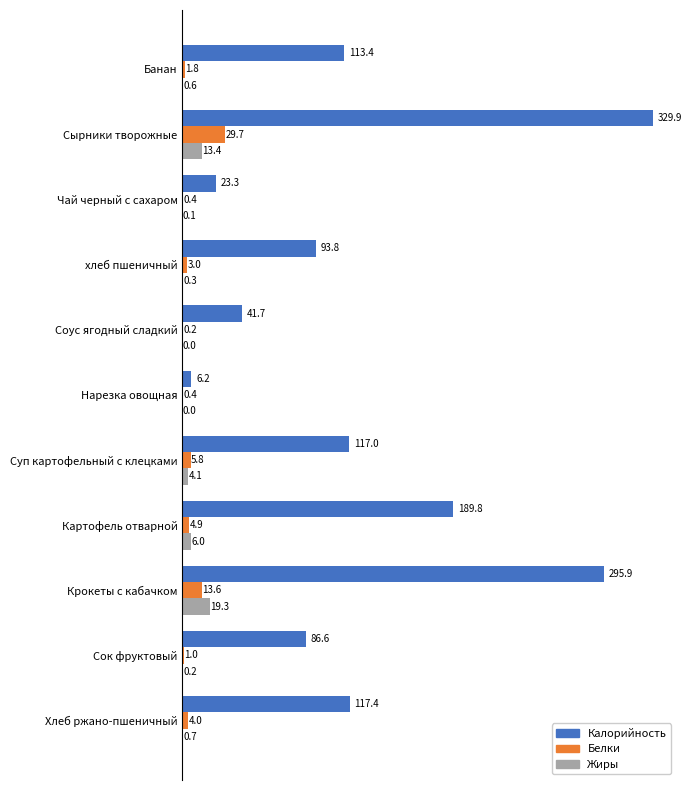

Read the Калорийность value at Сок фруктовый.

86.6